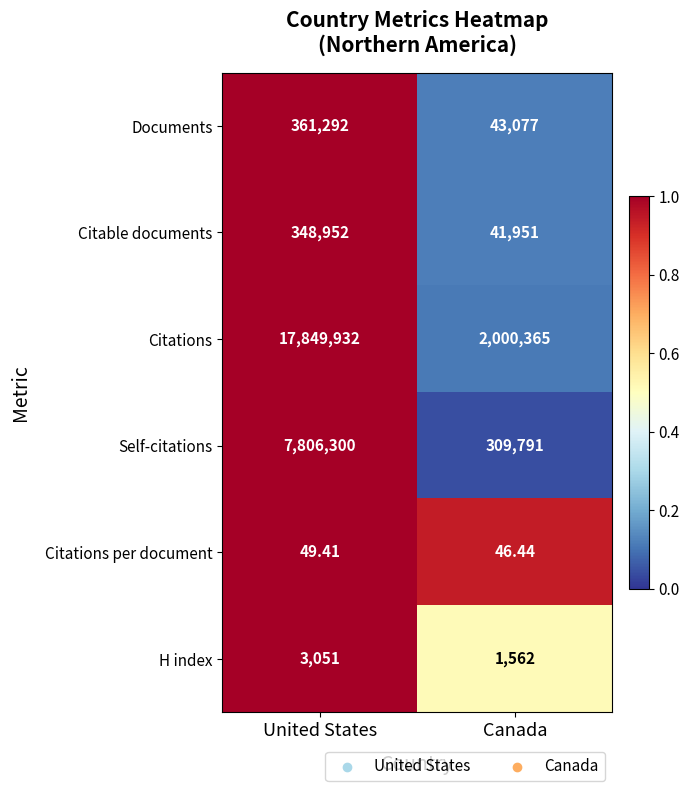

At which category does the chart reach its minimum across all series?

Canada